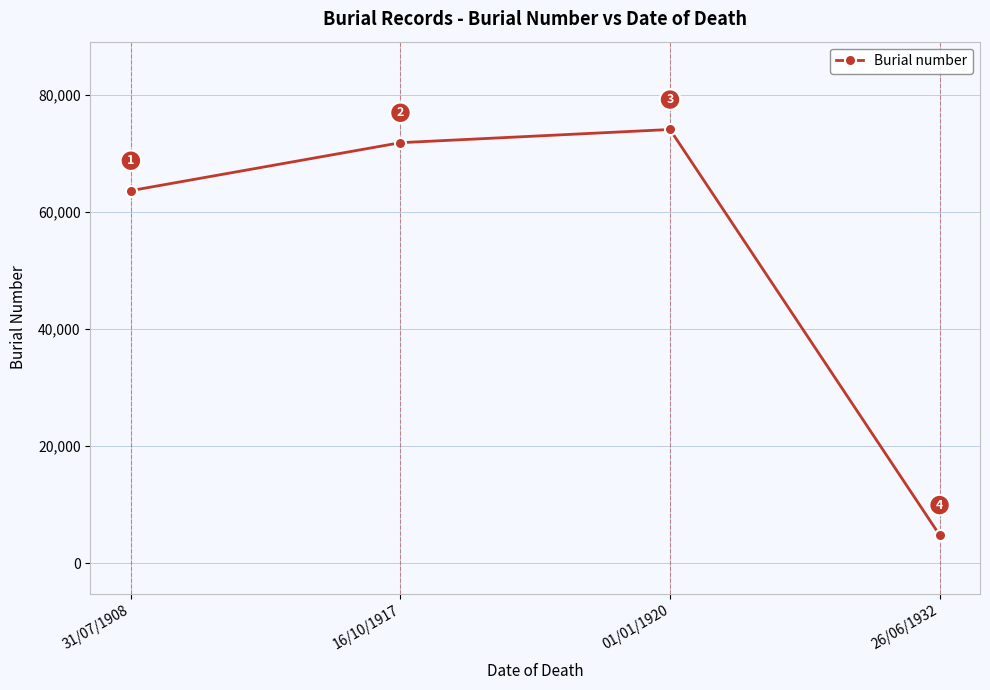

How many lines are shown in the chart?

1